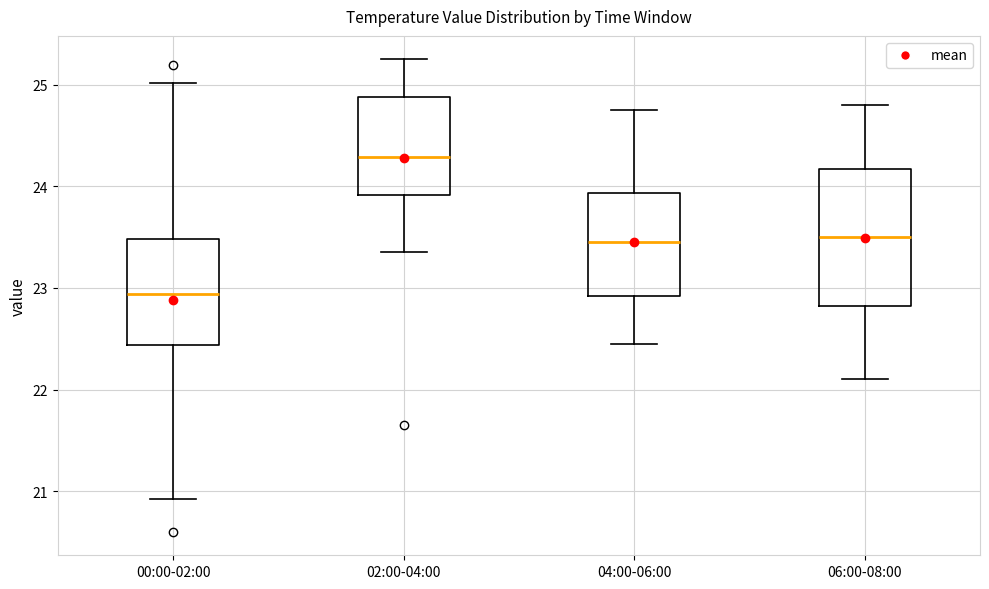

Reading left to right, transcribe this box plot: for each box, give where its median line is, the range the box spans, and where its two whiskers end, as read against the y-axis. The values are not printed on the chart, so give them approximately, as read against the axis.

00:00-02:00: median 22.9, box 22.4 to 23.5, whiskers 20.9 to 25.0
02:00-04:00: median 24.3, box 23.9 to 24.9, whiskers 23.4 to 25.3
04:00-06:00: median 23.5, box 22.9 to 23.9, whiskers 22.5 to 24.8
06:00-08:00: median 23.5, box 22.8 to 24.2, whiskers 22.1 to 24.8